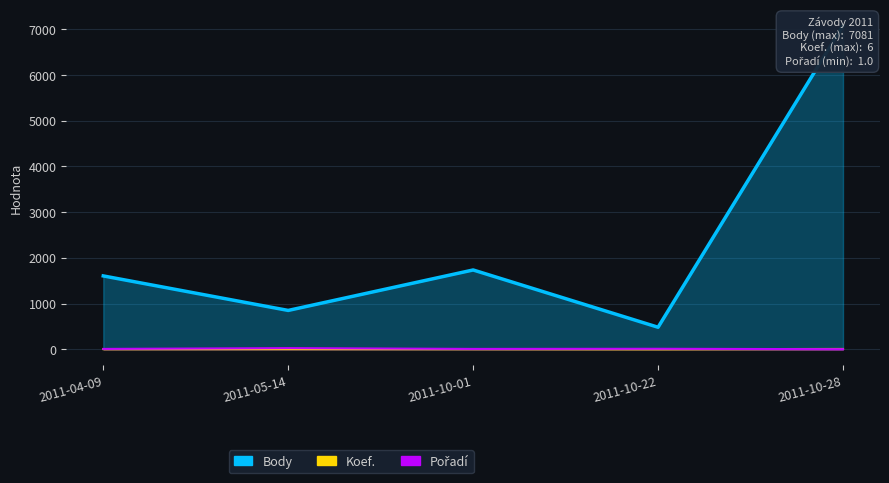

What is the label of the 1st point from the right?

2011-10-28